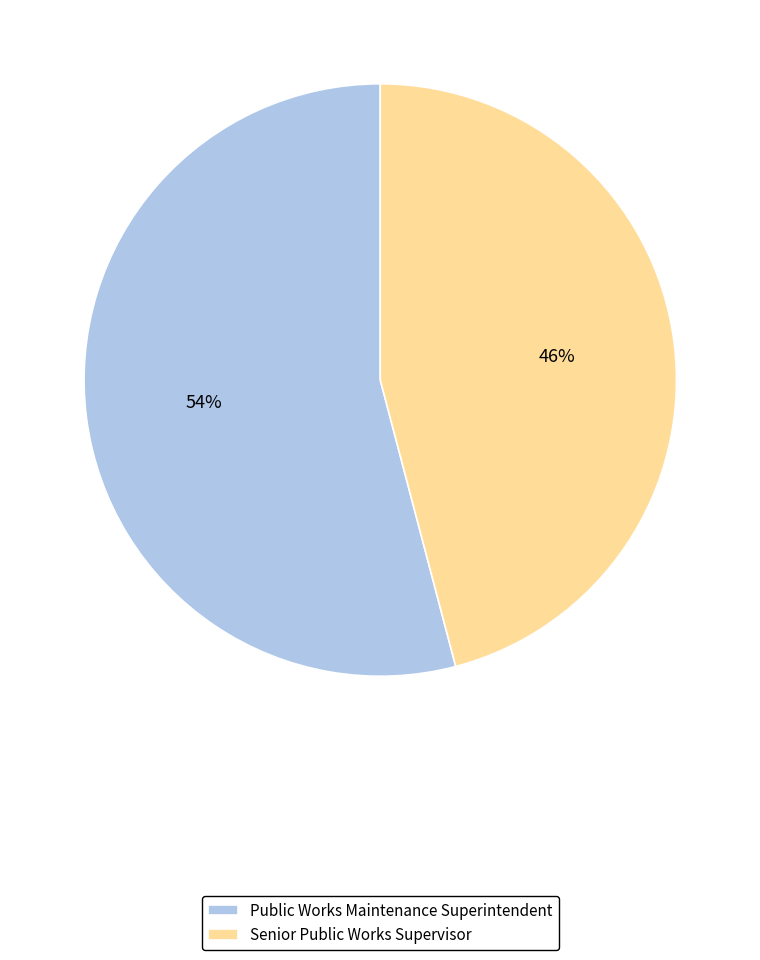

To the nearest percent, what portion does Public Works Maintenance Superintendent represent?

54%